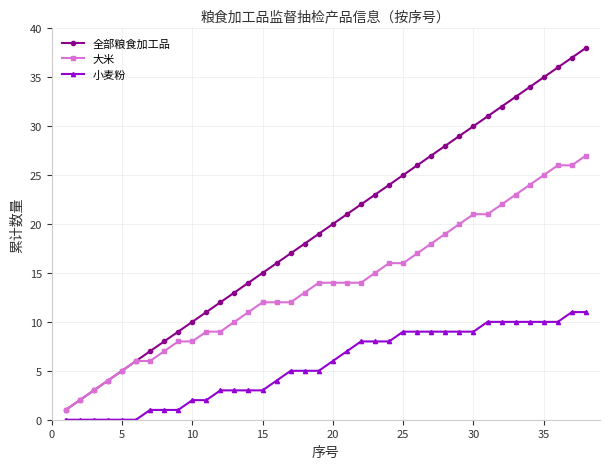

Which series has the largest range (max minus min)?

全部粮食加工品